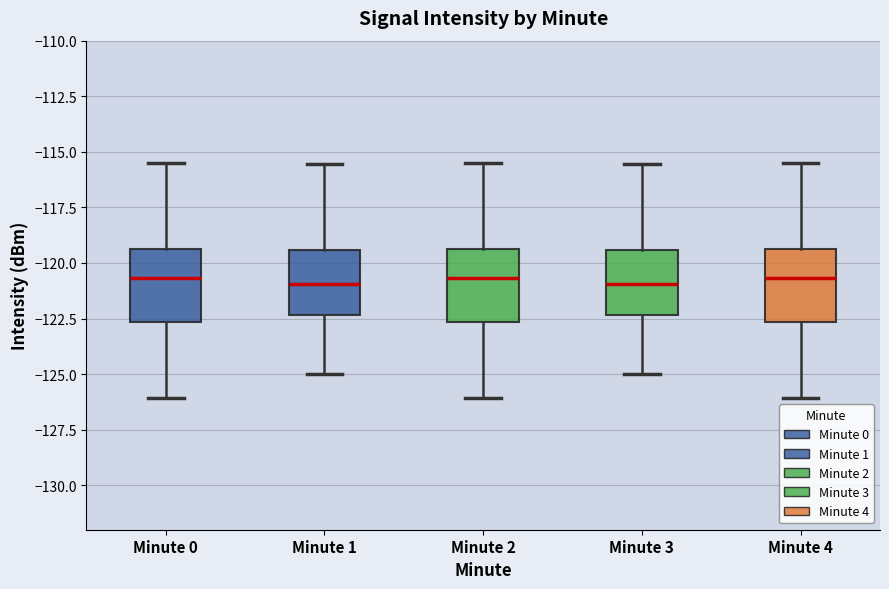

Reading left to right, transcribe this box plot: for each box, give where its median line is, the range the box spans, and where its two whiskers end, as read against the y-axis. The values are not printed on the chart, so give them approximately, as read against the axis.

Minute 0: median -120.5, box -122.5 to -119.5, whiskers -126.0 to -115.5
Minute 1: median -121.0, box -122.5 to -119.5, whiskers -125.0 to -115.5
Minute 2: median -120.5, box -122.5 to -119.5, whiskers -126.0 to -115.5
Minute 3: median -121.0, box -122.5 to -119.5, whiskers -125.0 to -115.5
Minute 4: median -120.5, box -122.5 to -119.5, whiskers -126.0 to -115.5